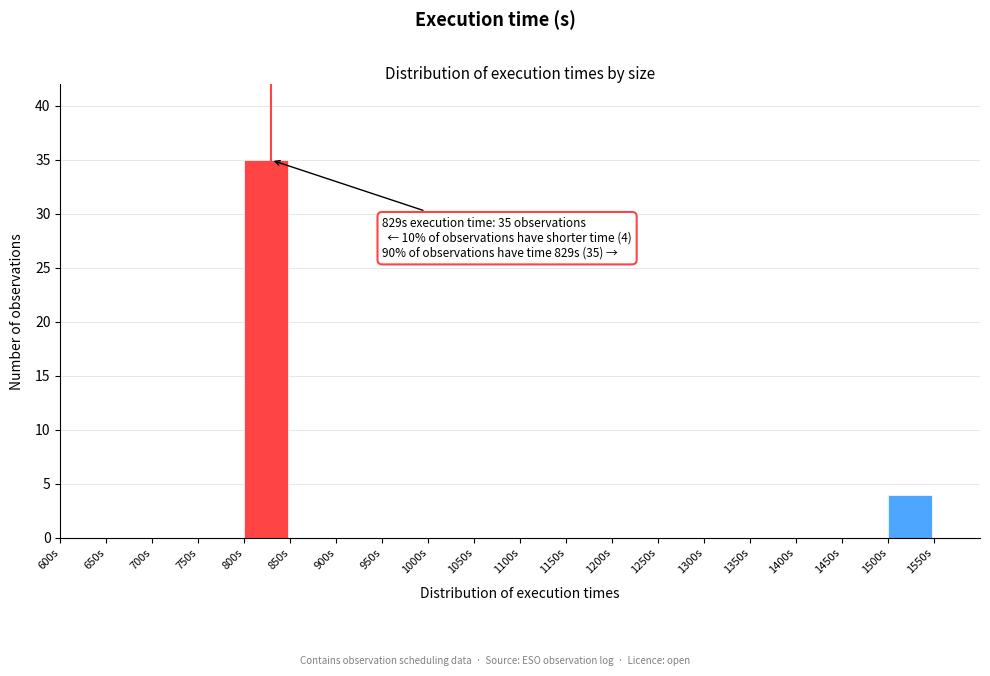

Over which range of the x-axis is the bar tallest?

800 to 850